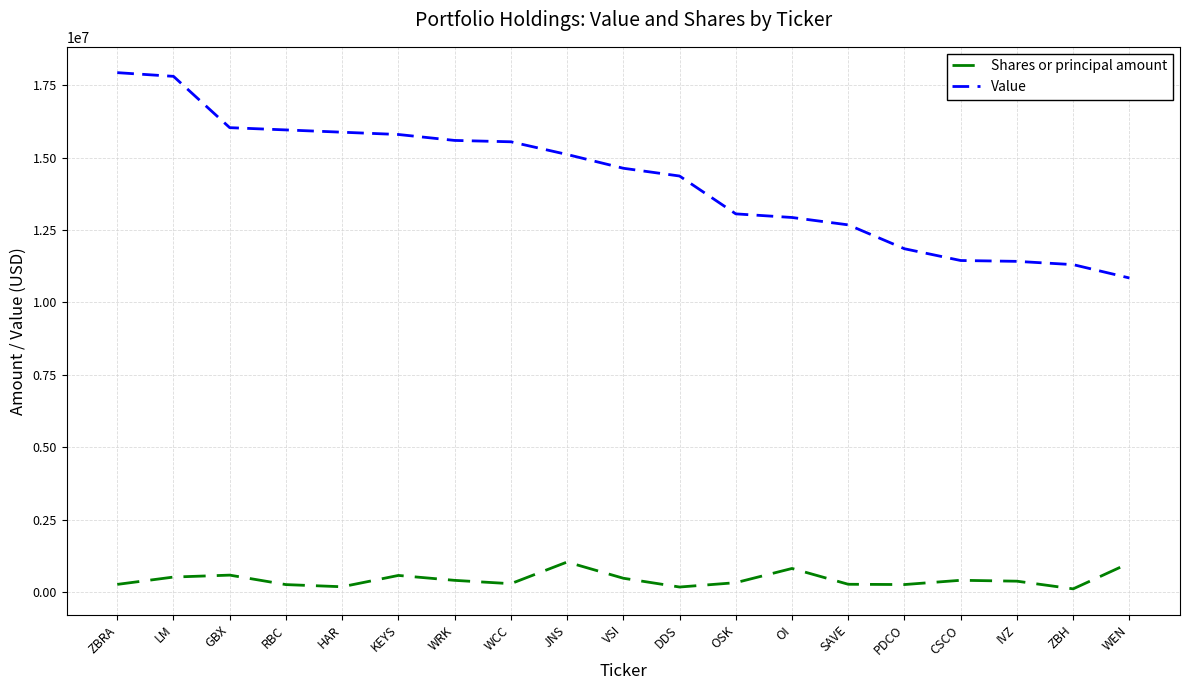

How many series are shown in this chart?

2